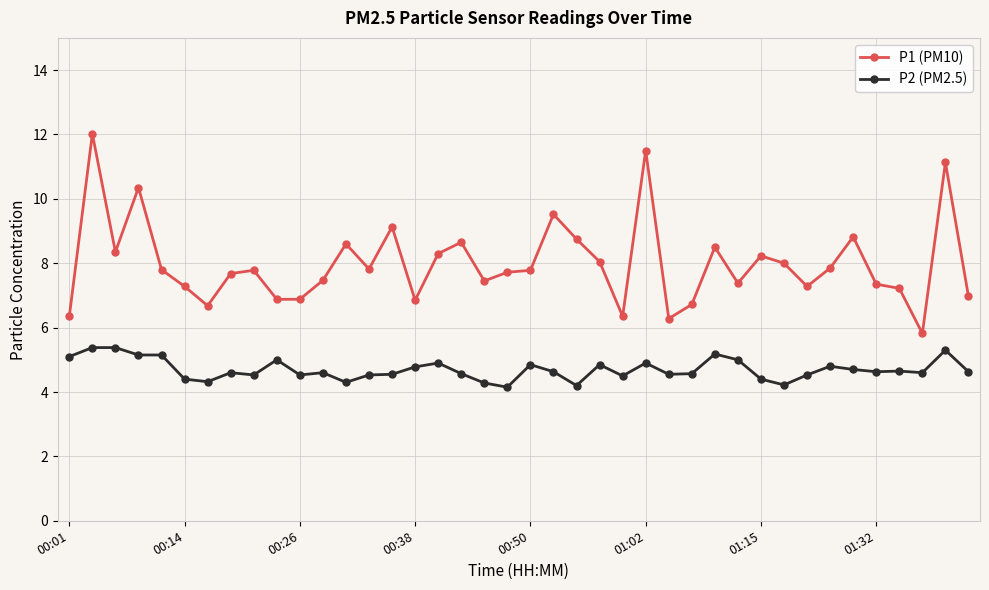

Which series has the widest spread of values?

P1 (PM10)